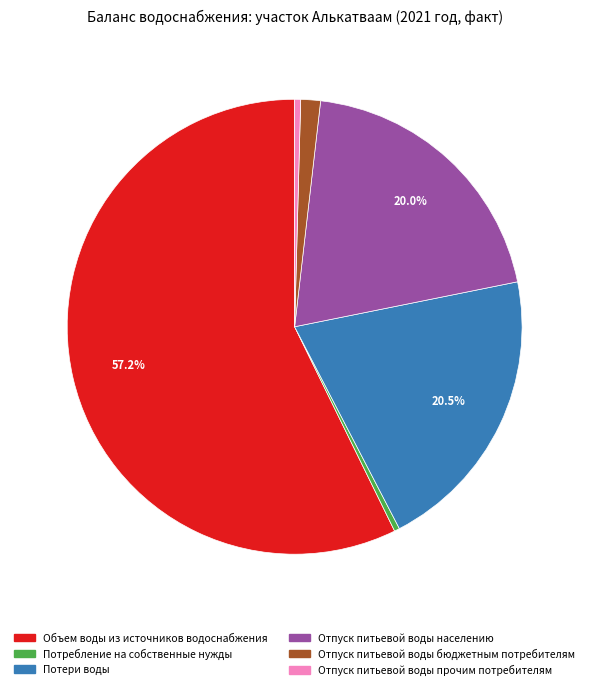

Is there a majority slice in this chart?

Yes